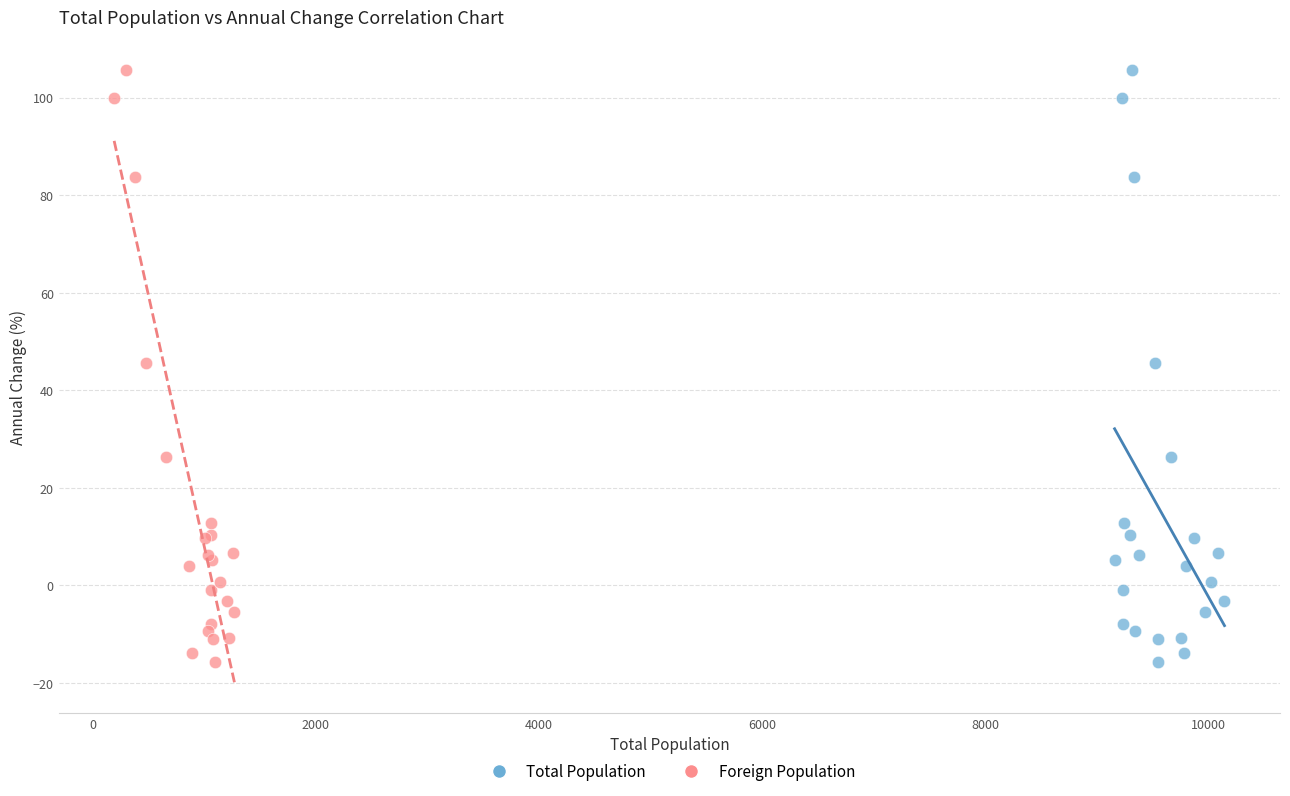

What are all the series names shown in the legend?

Total Population, Foreign Population